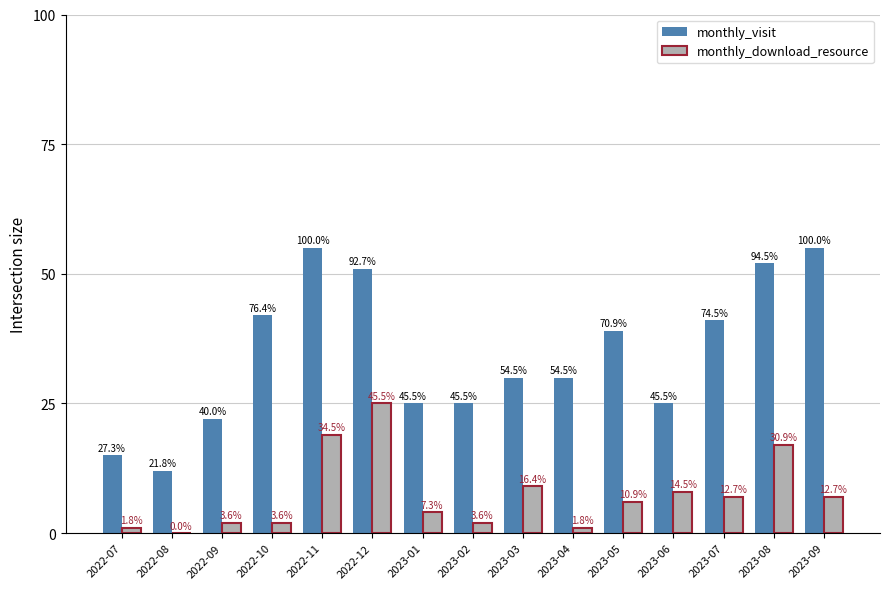

What is the label of the 9th bar from the right?

2023-01